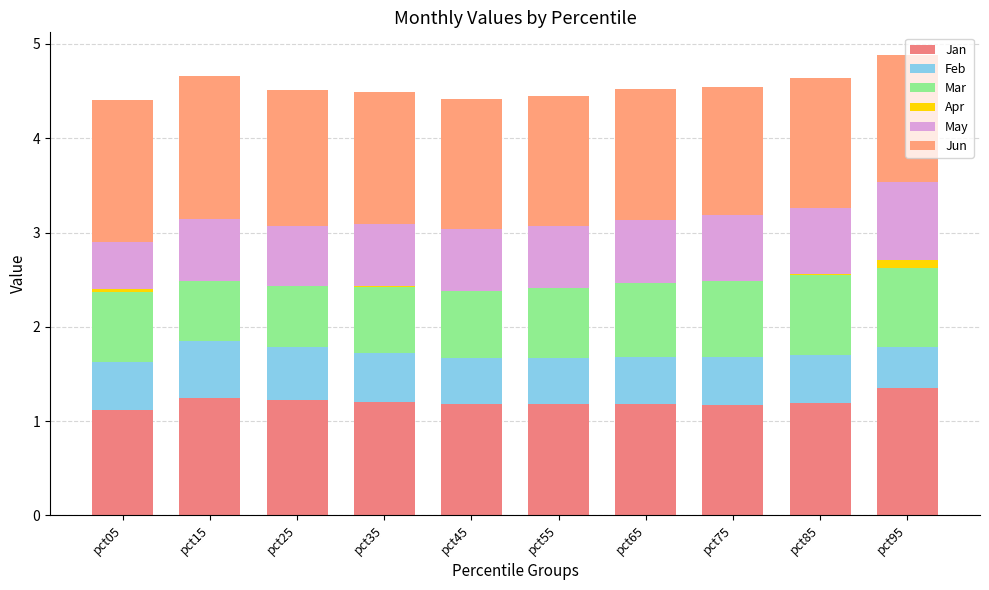

What is the maximum value shown in the chart?

1.5